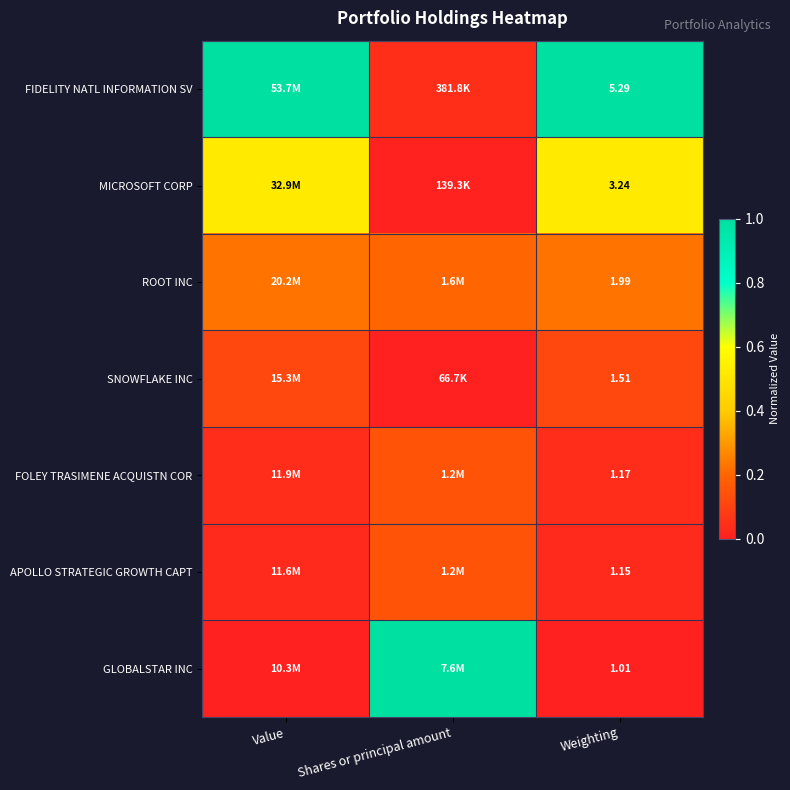

At Weighting, list the series in order from smallest to largest.

GLOBALSTAR INC, APOLLO STRATEGIC GROWTH CAPT, FOLEY TRASIMENE ACQUISTN COR, SNOWFLAKE INC, ROOT INC, MICROSOFT CORP, FIDELITY NATL INFORMATION SV